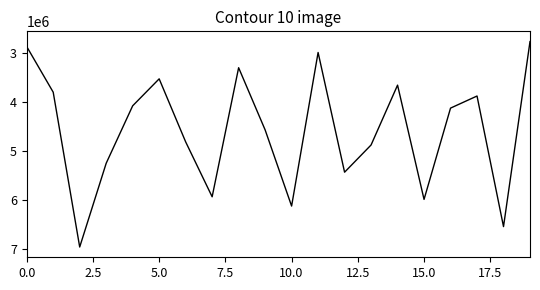

What is the maximum value shown in the chart?

6959751